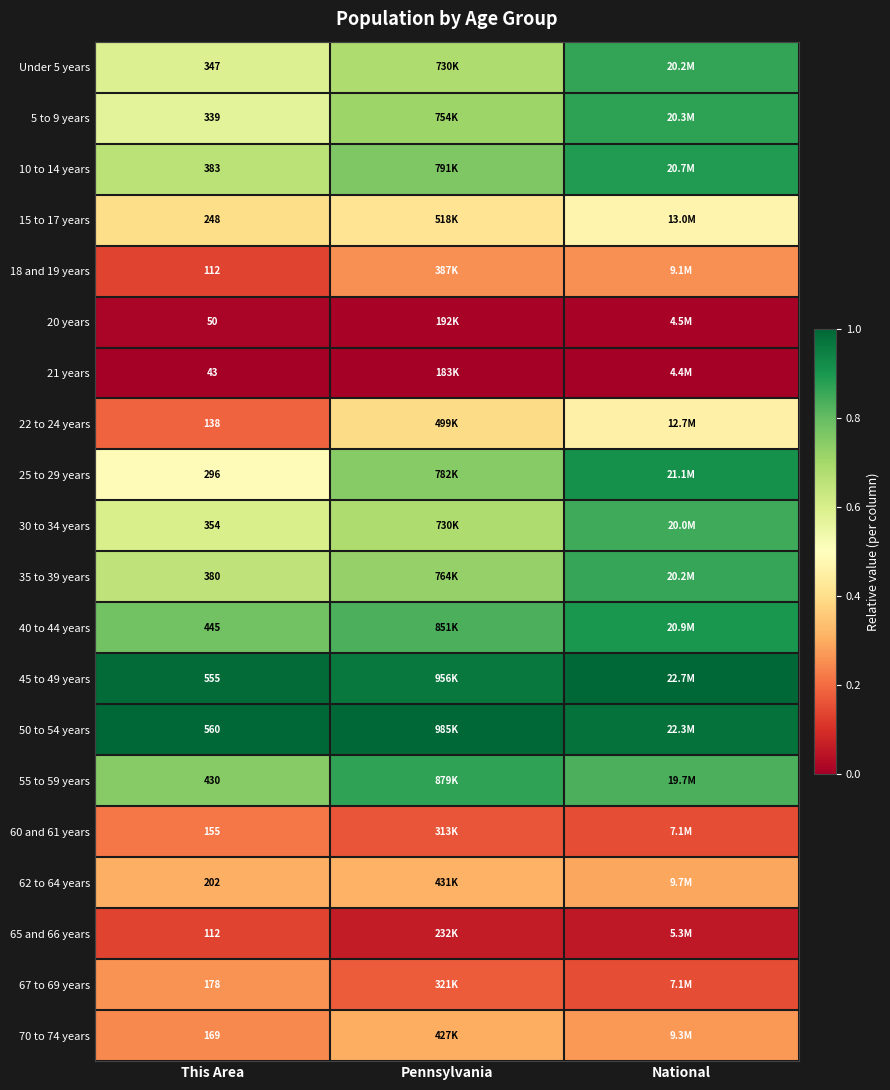

List the series in order of their peak value, lowest first.

21 years, 20 years, 65 and 66 years, 60 and 61 years, 18 and 19 years, 67 to 69 years, 70 to 74 years, 62 to 64 years, 22 to 24 years, 15 to 17 years, 30 to 34 years, 35 to 39 years, Under 5 years, 55 to 59 years, 5 to 9 years, 10 to 14 years, 40 to 44 years, 25 to 29 years, 50 to 54 years, 45 to 49 years